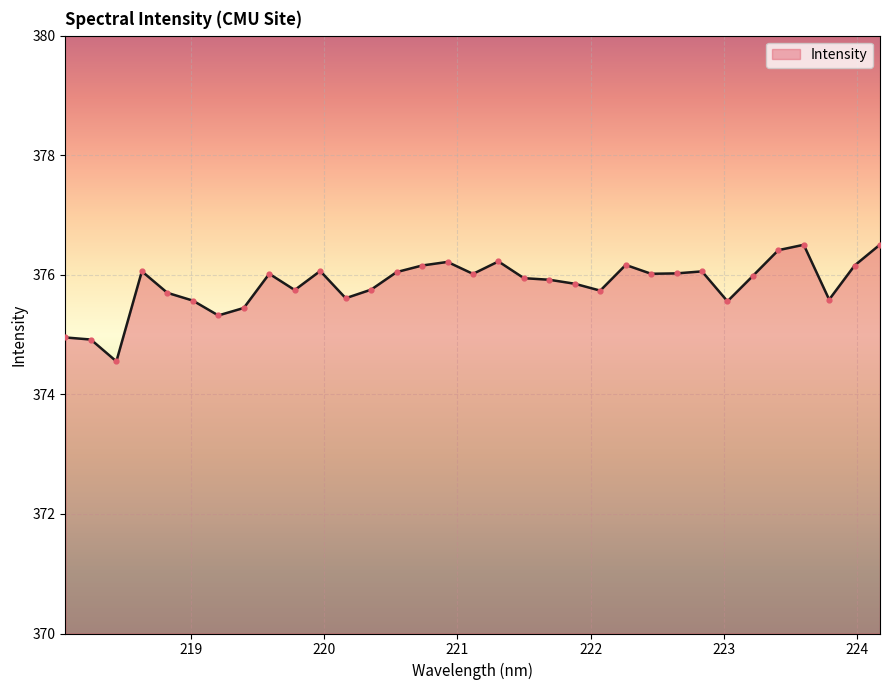

What is the smallest value displayed?

374.6